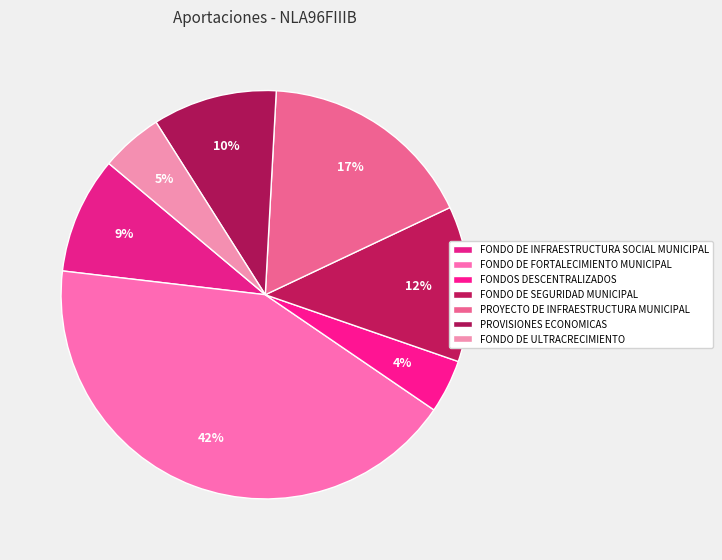

Rank the categories by value from lowest to highest.

FONDOS DESCENTRALIZADOS, FONDO DE ULTRACRECIMIENTO, FONDO DE INFRAESTRUCTURA SOCIAL MUNICIPAL, PROVISIONES ECONOMICAS, FONDO DE SEGURIDAD MUNICIPAL, PROYECTO DE INFRAESTRUCTURA MUNICIPAL, FONDO DE FORTALECIMIENTO MUNICIPAL